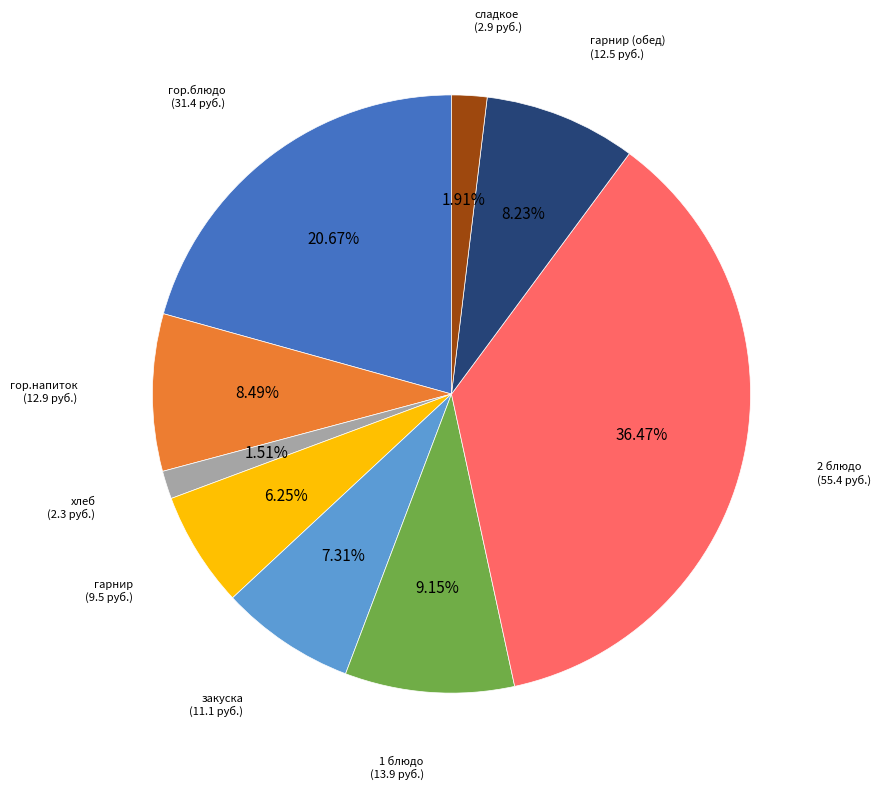

Count the number of slices in the pie.

9